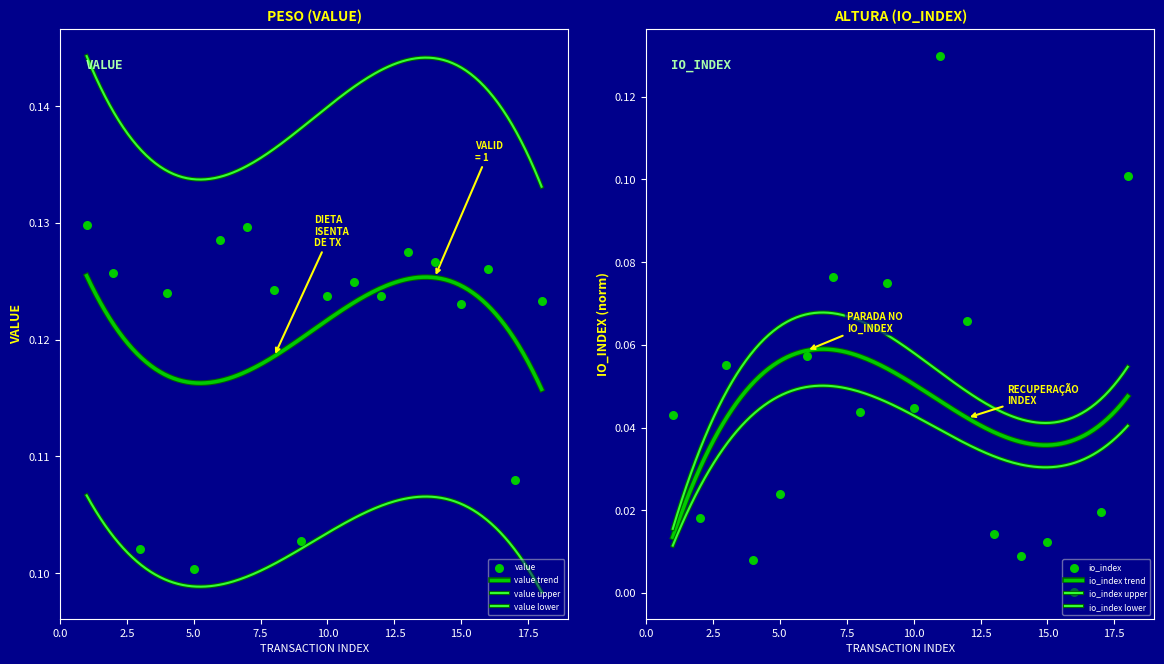

What is the total value across all series at 10?

0.2